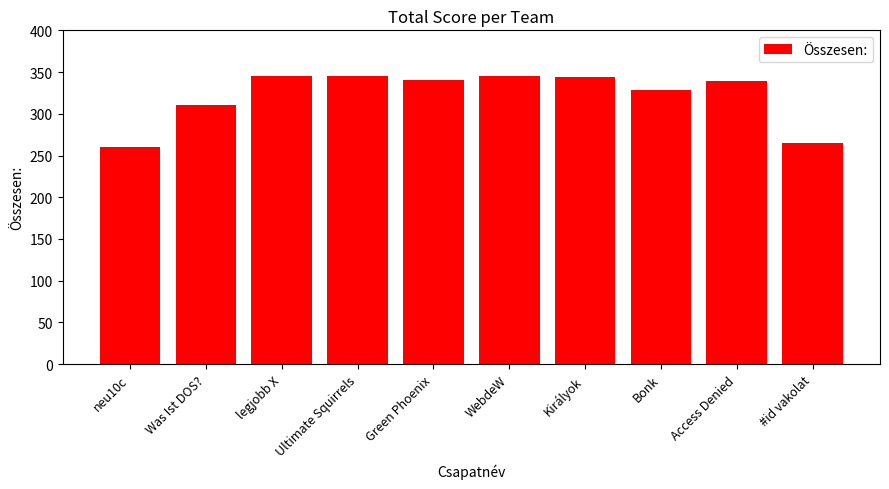

What is the change in value from Green Phoenix to #id vakolat?

-75